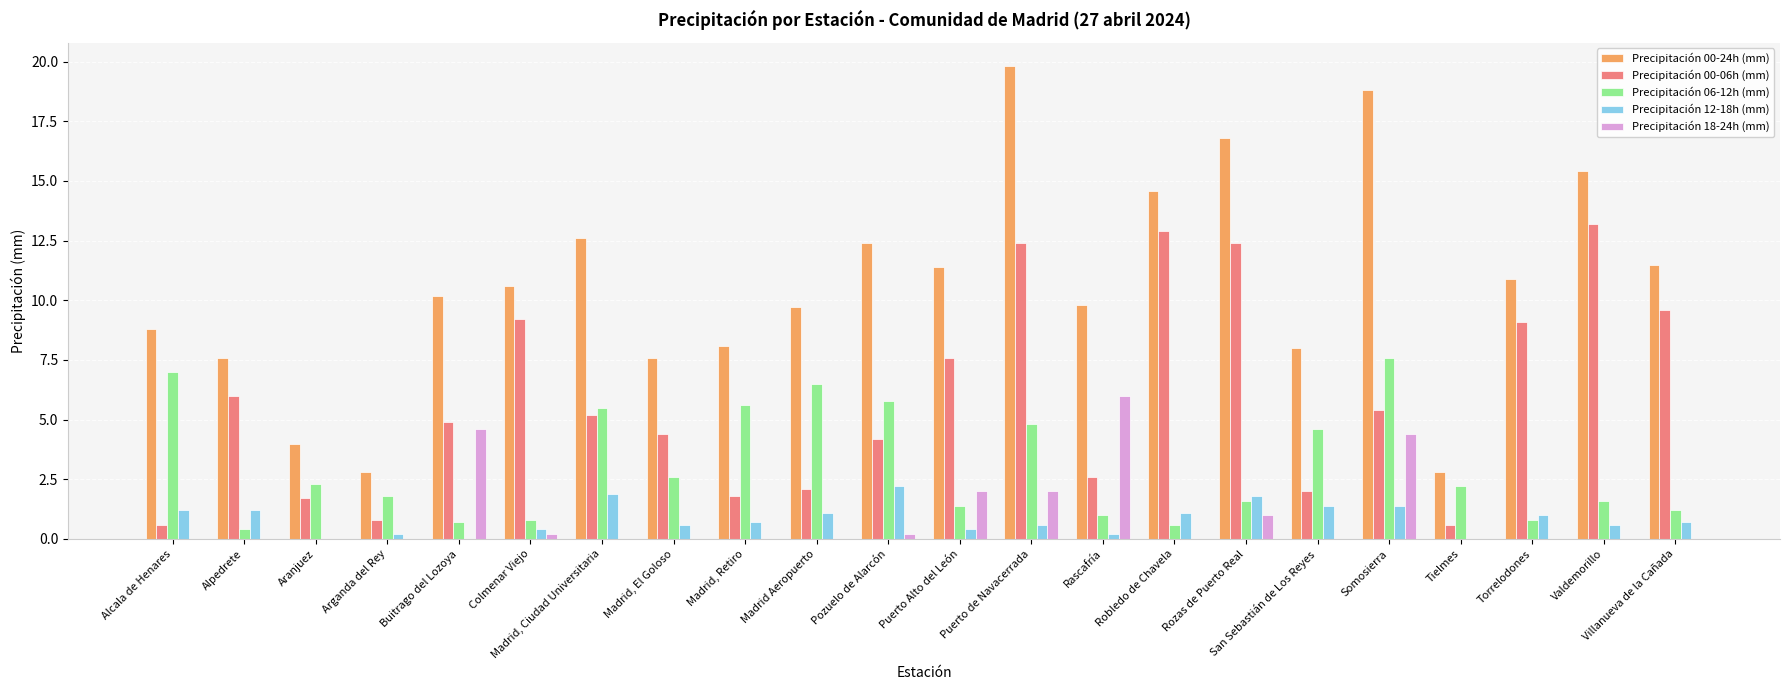

Reading right to left, extract all data points from this chart.

Precipitación 00-24h (mm): Villanueva de la Cañada=11.5	Valdemorillo=15.4	Torrelodones=10.9	Tielmes=2.8	Somosierra=18.8	San Sebastián de Los Reyes=8.0	Rozas de Puerto Real=16.8	Robledo de Chavela=14.6	Rascafría=9.8	Puerto de Navacerrada=19.8	Puerto Alto del León=11.4	Pozuelo de Alarcón=12.4	Madrid Aeropuerto=9.7	Madrid, Retiro=8.1	Madrid, El Goloso=7.6	Madrid, Ciudad Universitaria=12.6	Colmenar Viejo=10.6	Buitrago del Lozoya=10.2	Arganda del Rey=2.8	Aranjuez=4.0	Alpedrete=7.6	Alcala de Henares=8.8
Precipitación 00-06h (mm): Villanueva de la Cañada=9.6	Valdemorillo=13.2	Torrelodones=9.1	Tielmes=0.6	Somosierra=5.4	San Sebastián de Los Reyes=2.0	Rozas de Puerto Real=12.4	Robledo de Chavela=12.9	Rascafría=2.6	Puerto de Navacerrada=12.4	Puerto Alto del León=7.6	Pozuelo de Alarcón=4.2	Madrid Aeropuerto=2.1	Madrid, Retiro=1.8	Madrid, El Goloso=4.4	Madrid, Ciudad Universitaria=5.2	Colmenar Viejo=9.2	Buitrago del Lozoya=4.9	Arganda del Rey=0.8	Aranjuez=1.7	Alpedrete=6.0	Alcala de Henares=0.6
Precipitación 06-12h (mm): Villanueva de la Cañada=1.2	Valdemorillo=1.6	Torrelodones=0.8	Tielmes=2.2	Somosierra=7.6	San Sebastián de Los Reyes=4.6	Rozas de Puerto Real=1.6	Robledo de Chavela=0.6	Rascafría=1.0	Puerto de Navacerrada=4.8	Puerto Alto del León=1.4	Pozuelo de Alarcón=5.8	Madrid Aeropuerto=6.5	Madrid, Retiro=5.6	Madrid, El Goloso=2.6	Madrid, Ciudad Universitaria=5.5	Colmenar Viejo=0.8	Buitrago del Lozoya=0.7	Arganda del Rey=1.8	Aranjuez=2.3	Alpedrete=0.4	Alcala de Henares=7.0
Precipitación 12-18h (mm): Villanueva de la Cañada=0.7	Valdemorillo=0.6	Torrelodones=1.0	Tielmes=0.0	Somosierra=1.4	San Sebastián de Los Reyes=1.4	Rozas de Puerto Real=1.8	Robledo de Chavela=1.1	Rascafría=0.2	Puerto de Navacerrada=0.6	Puerto Alto del León=0.4	Pozuelo de Alarcón=2.2	Madrid Aeropuerto=1.1	Madrid, Retiro=0.7	Madrid, El Goloso=0.6	Madrid, Ciudad Universitaria=1.9	Colmenar Viejo=0.4	Buitrago del Lozoya=0.0	Arganda del Rey=0.2	Aranjuez=0.0	Alpedrete=1.2	Alcala de Henares=1.2
Precipitación 18-24h (mm): Villanueva de la Cañada=0.0	Valdemorillo=0.0	Torrelodones=0.0	Tielmes=0.0	Somosierra=4.4	San Sebastián de Los Reyes=0.0	Rozas de Puerto Real=1.0	Robledo de Chavela=0.0	Rascafría=6.0	Puerto de Navacerrada=2.0	Puerto Alto del León=2.0	Pozuelo de Alarcón=0.2	Madrid Aeropuerto=0.0	Madrid, Retiro=0.0	Madrid, El Goloso=0.0	Madrid, Ciudad Universitaria=0.0	Colmenar Viejo=0.2	Buitrago del Lozoya=4.6	Arganda del Rey=0.0	Aranjuez=0.0	Alpedrete=0.0	Alcala de Henares=0.0